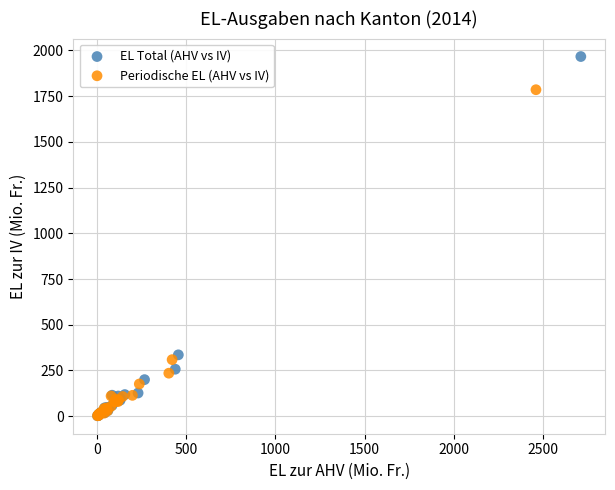

Which series has the largest Y range (max minus min)?

EL Total (AHV vs IV)